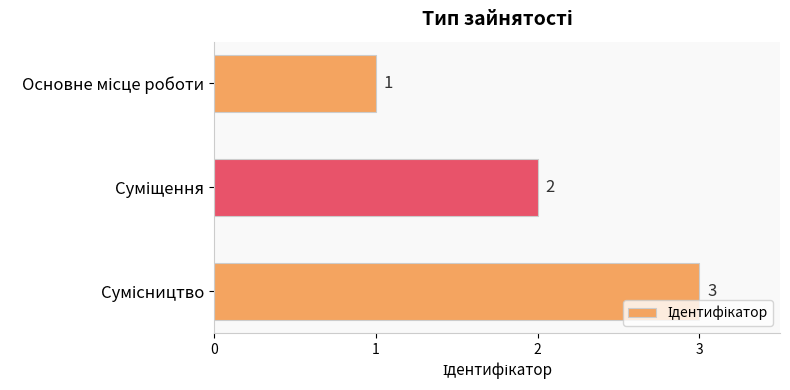

What is the difference between the second highest and minimum values?

1